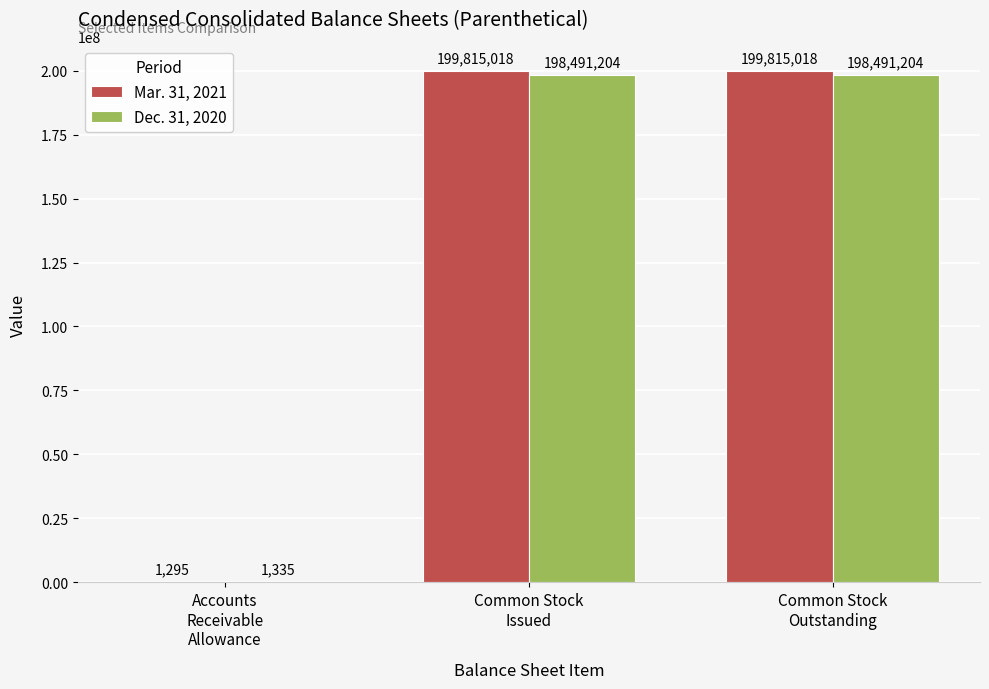

How many groups of bars are there?

3